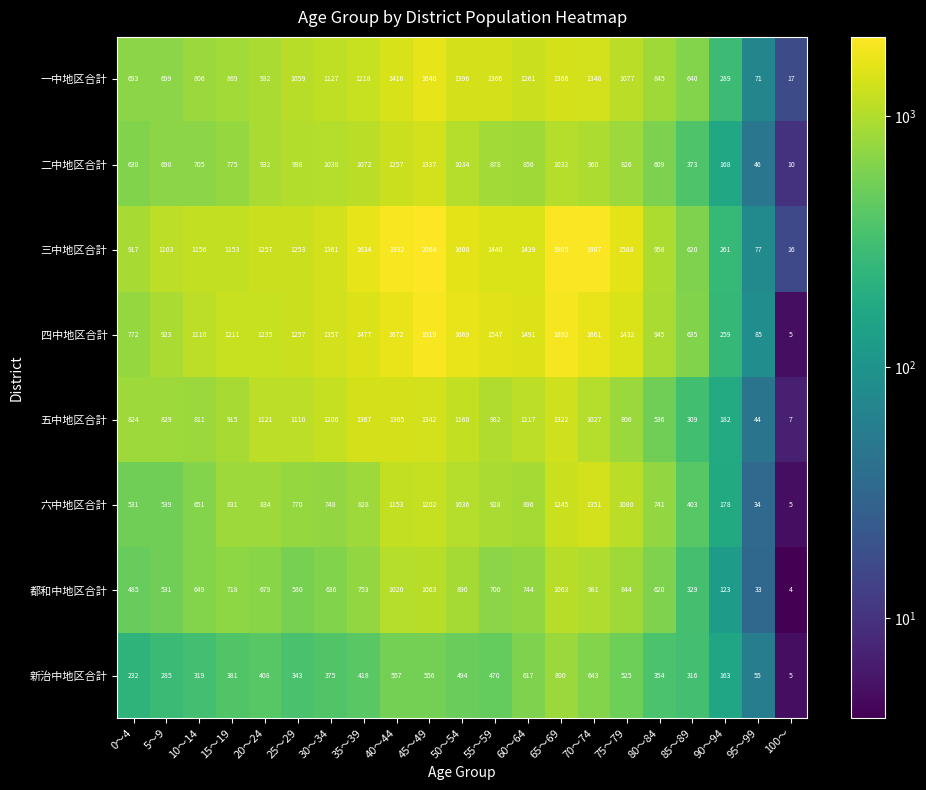

Is the value of 新治中地区合計 at 70～74 greater than the value of 四中地区合計 at 60～64?

No